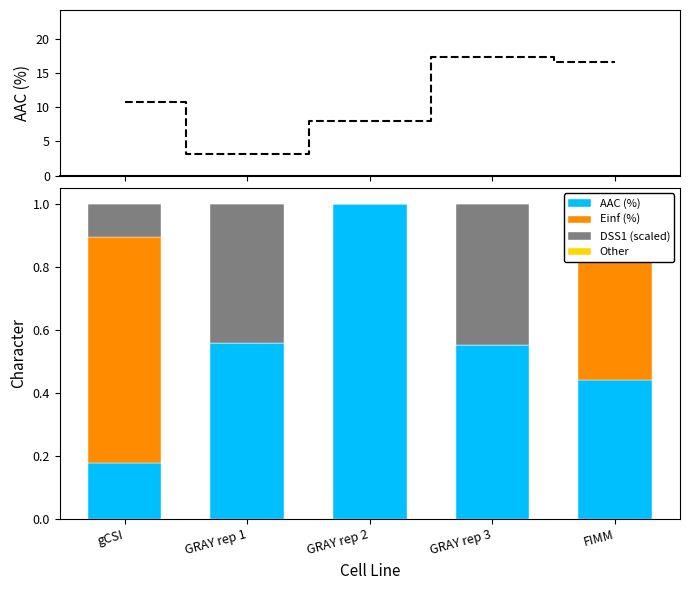

Rank the categories by Other value from lowest to highest.

FIMM, GRAY rep 2, GRAY rep 3, gCSI, GRAY rep 1